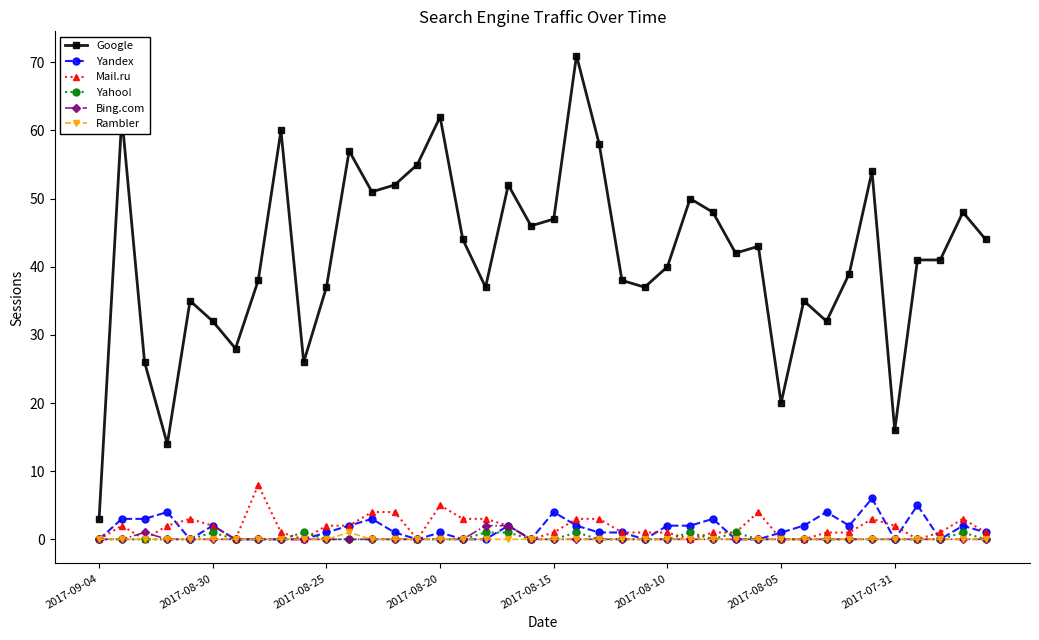

At how many categories does at least one series exceed 22?

36